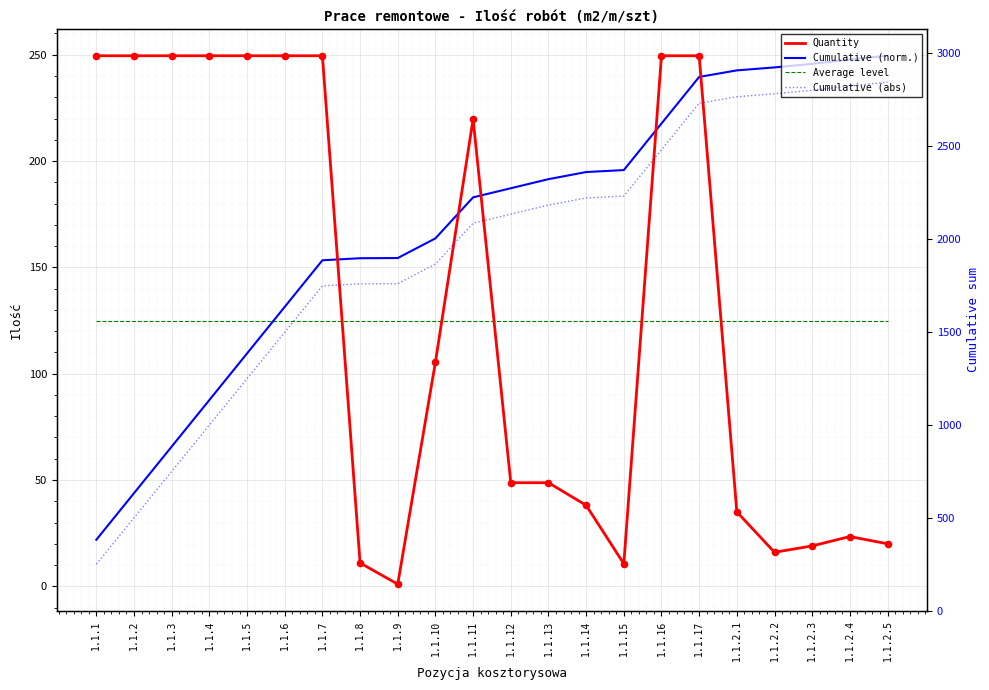

Which series has the largest total across all categories?

Cumulative (abs)